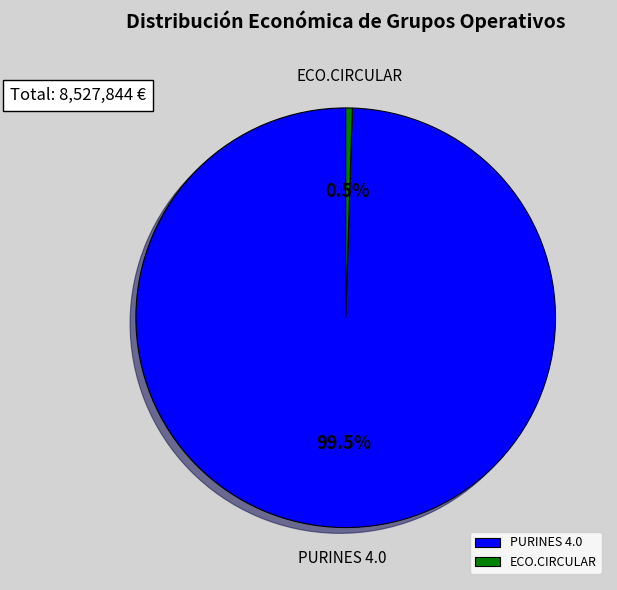

Is there a majority slice in this chart?

Yes